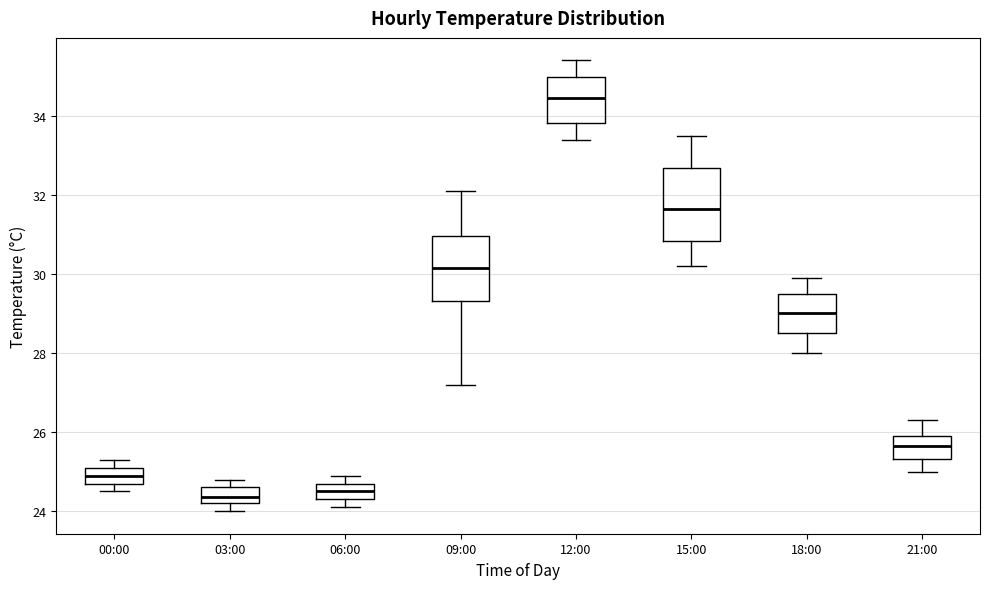

Where is the upper edge of the box for 12:00 on the y-axis? The values are not printed on the chart, so give them approximately, as read against the axis.

35.0